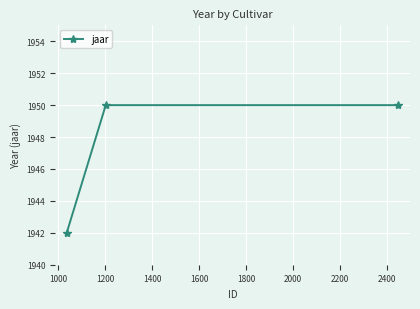

What is the maximum value shown in the chart?

1950